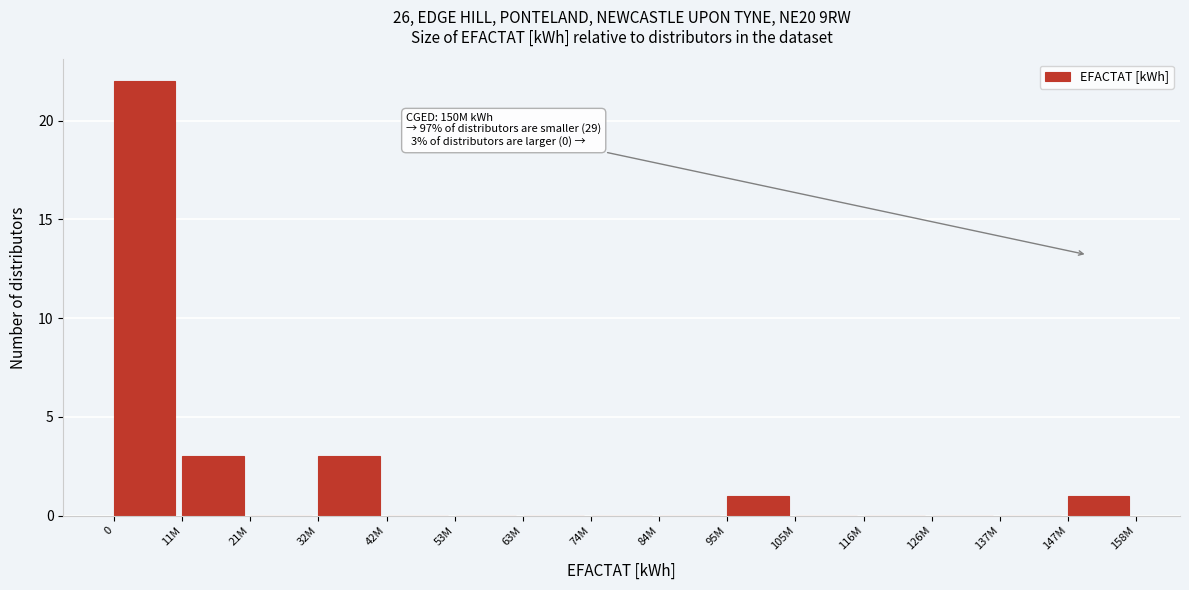

Reading left to right, extract all data points from this chart.

0=22	11M=3	21M=0	32M=3	42M=0	53M=0	63M=0	74M=0	84M=0	95M=1	105M=0	116M=0	126M=0	137M=0	147M=1